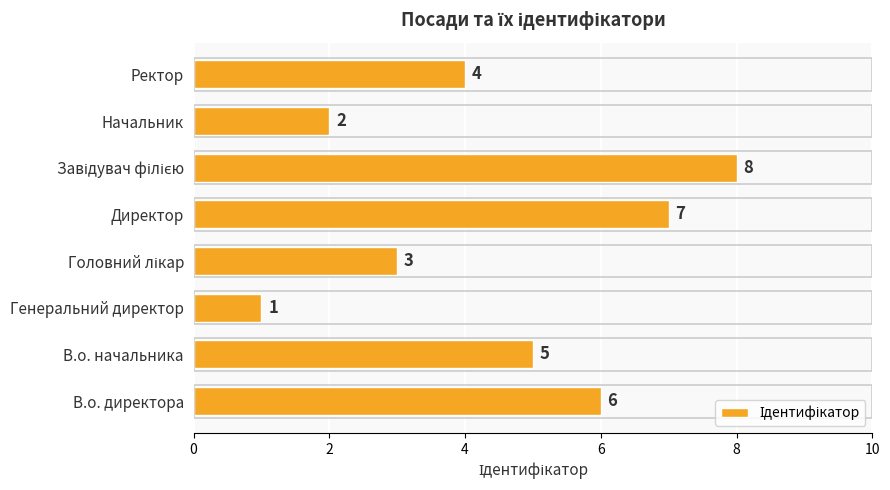

What is the greatest value displayed?

8